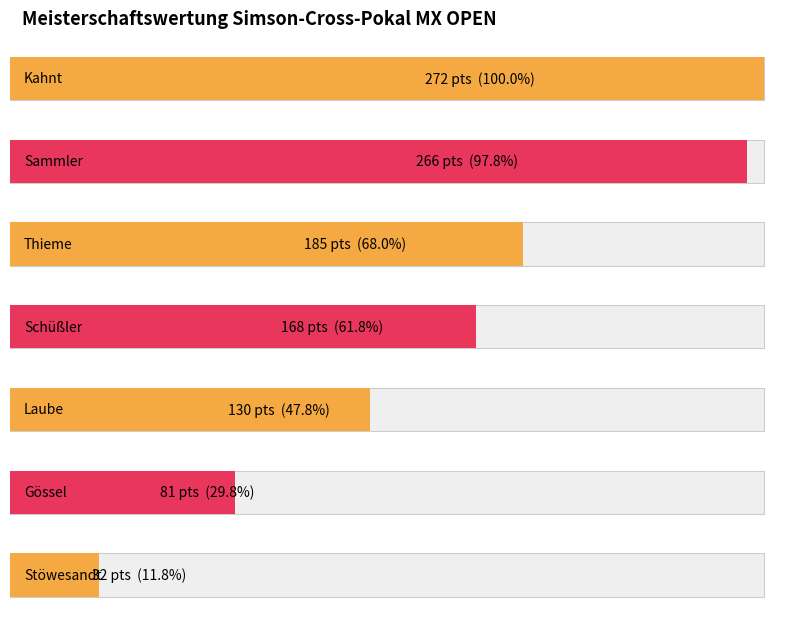

What is the sum of the values at Gössel and Laube?

211